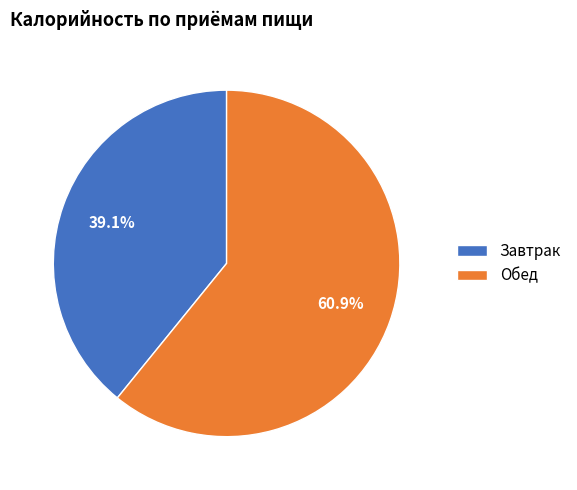

Which has a higher value, Завтрак or Обед?

Обед